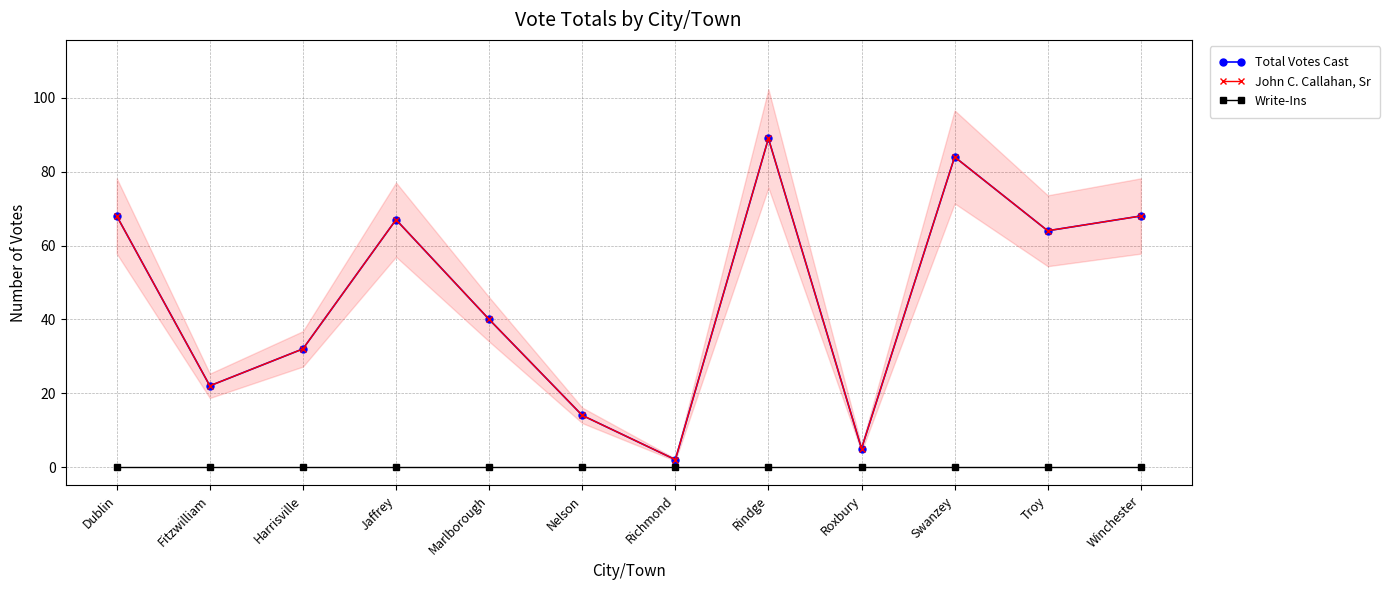

List the series in order of their peak value, highest first.

Total Votes Cast, John C. Callahan, Sr, Write-Ins